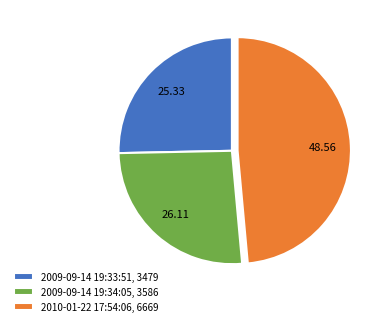

What is the ratio of the value at 2009-09-14 19:33:51 to the value at 2009-09-14 19:34:05?

1.0